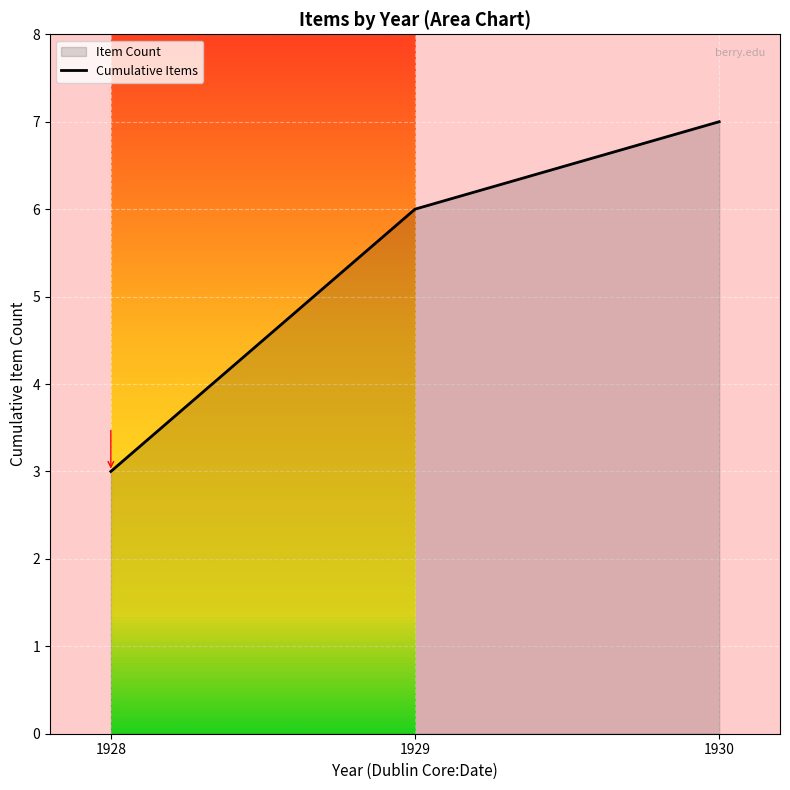

How many lines are shown in the chart?

1